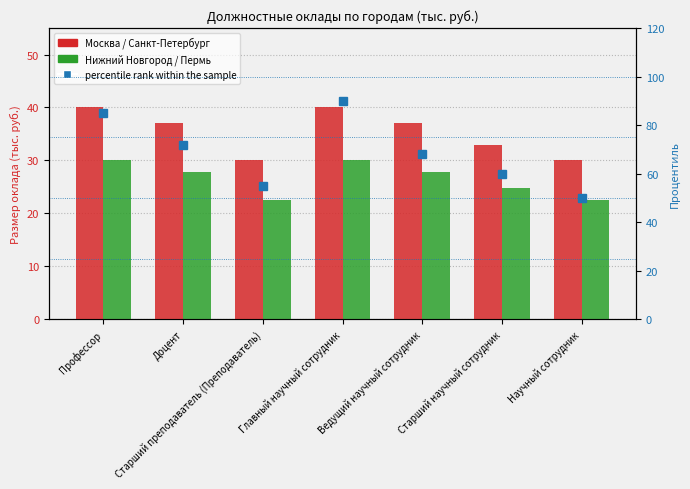

What is the smallest value displayed?

22.5